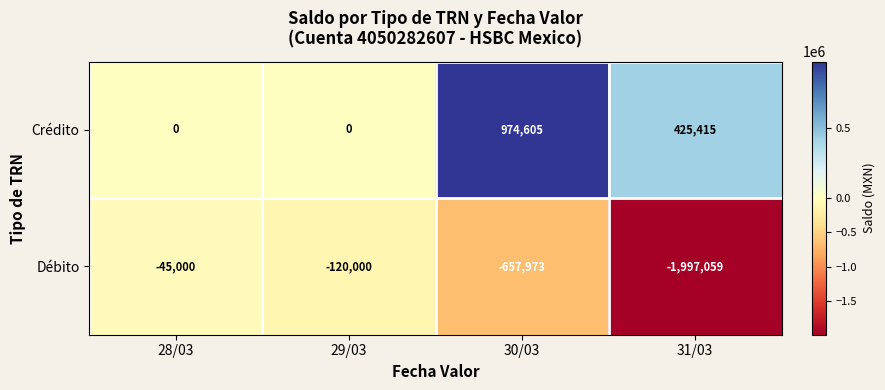

What value does the Débito series have at 30/03?

-657973